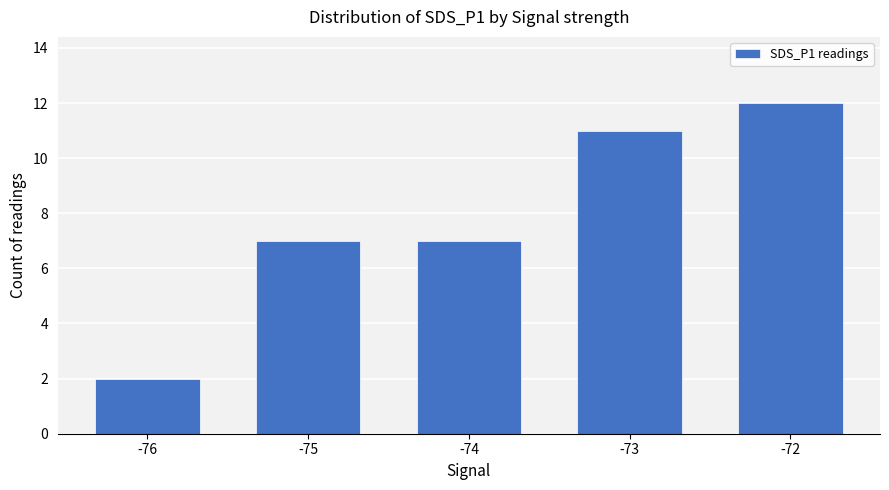

True or false: the data shows 11 at -73.

True